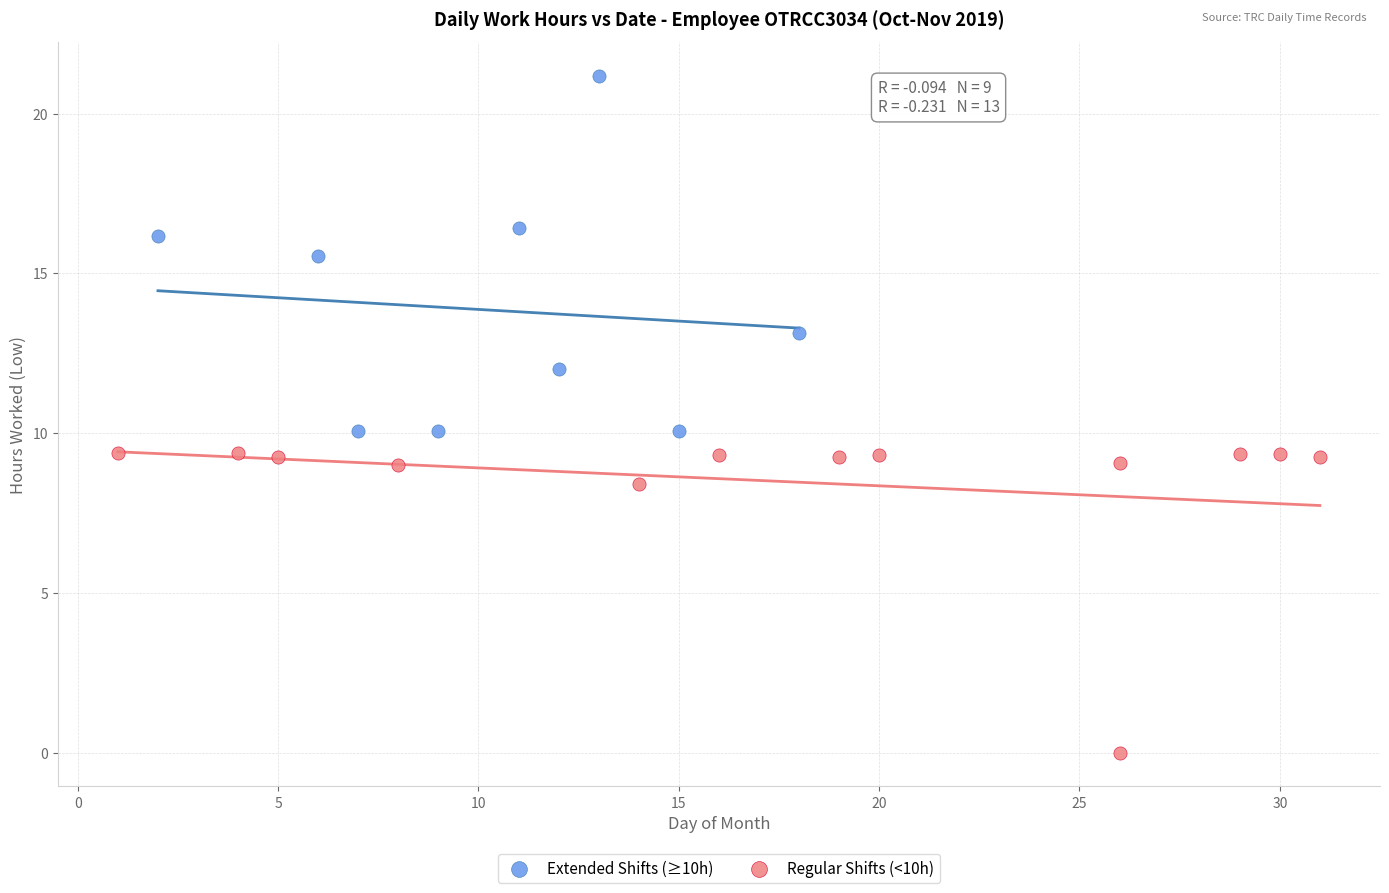

Which series reaches the maximum Y coordinate?

Extended Shifts (≥10h)